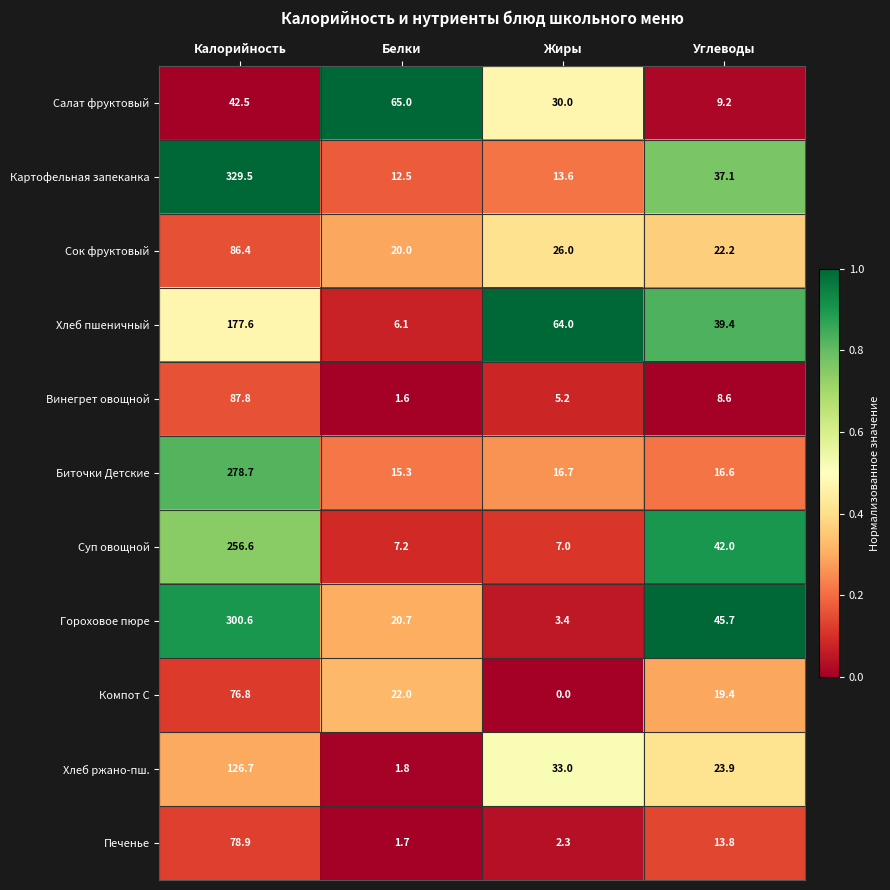

Read the Сок фруктовый value at Белки.

20.0